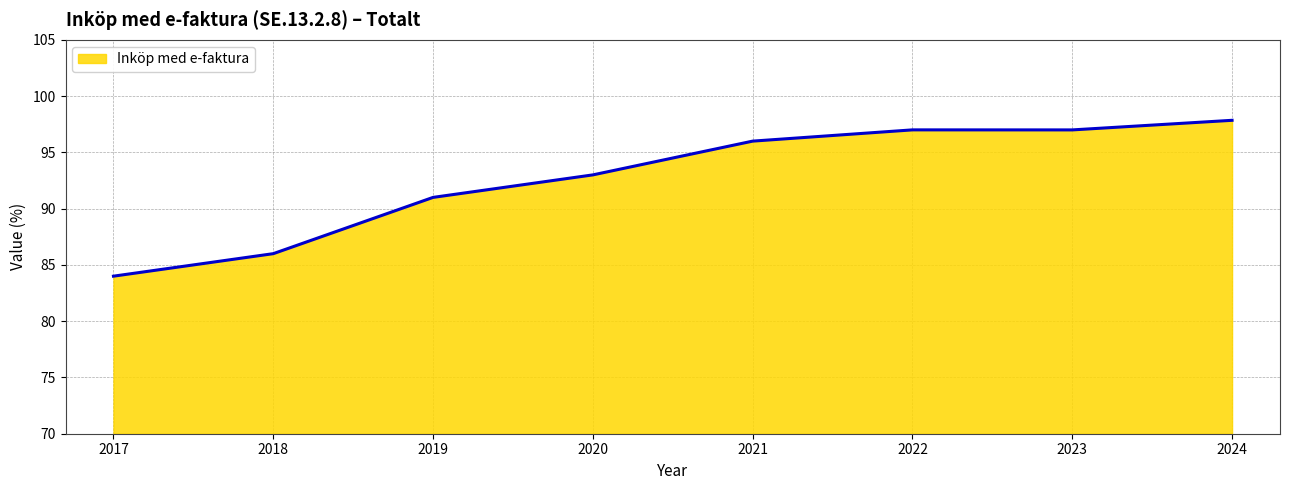

Where is the first local maximum?

2022